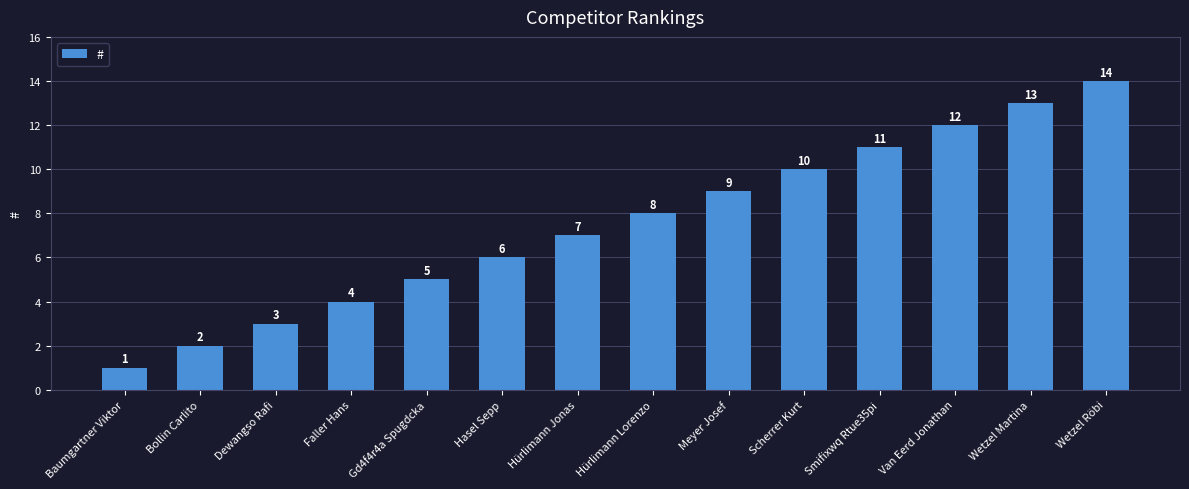

Rank the categories by value from highest to lowest.

Wetzel Röbi, Wetzel Martina, Van Eerd Jonathan, Smifixwq Rtue35pi, Scherrer Kurt, Meyer Josef, Hürlimann Lorenzo, Hürlimann Jonas, Hasel Sepp, Gd4f4r4a Spugdcka, Faller Hans, Dewangso Rafi, Bollin Carlito, Baumgartner Viktor